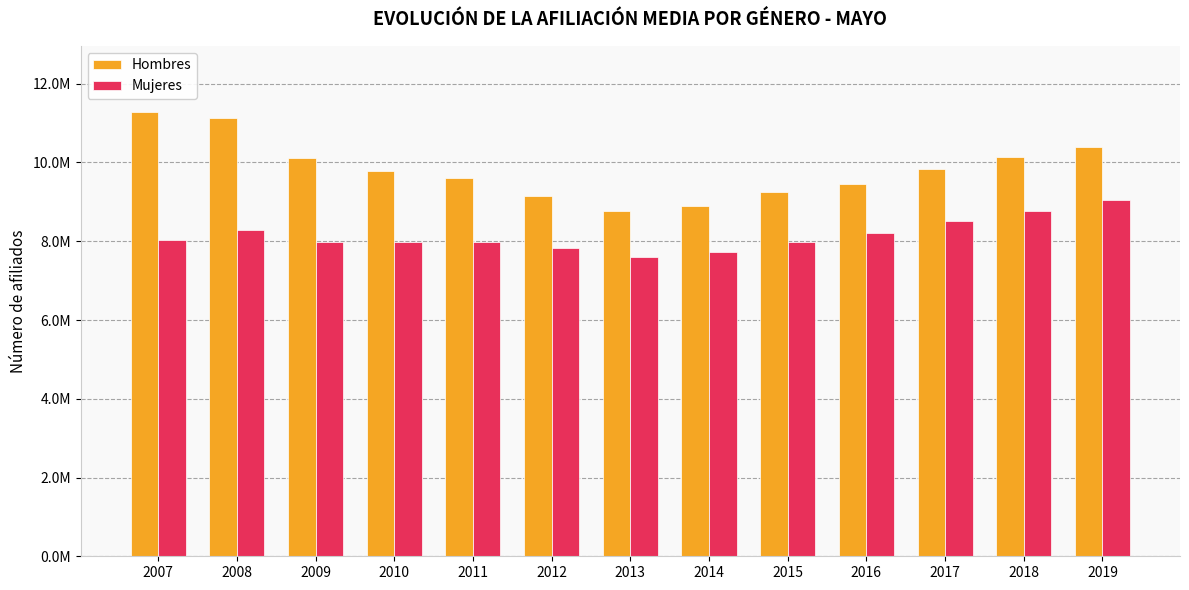

Between 2008 and 2011, which series saw the biggest shift?

Hombres